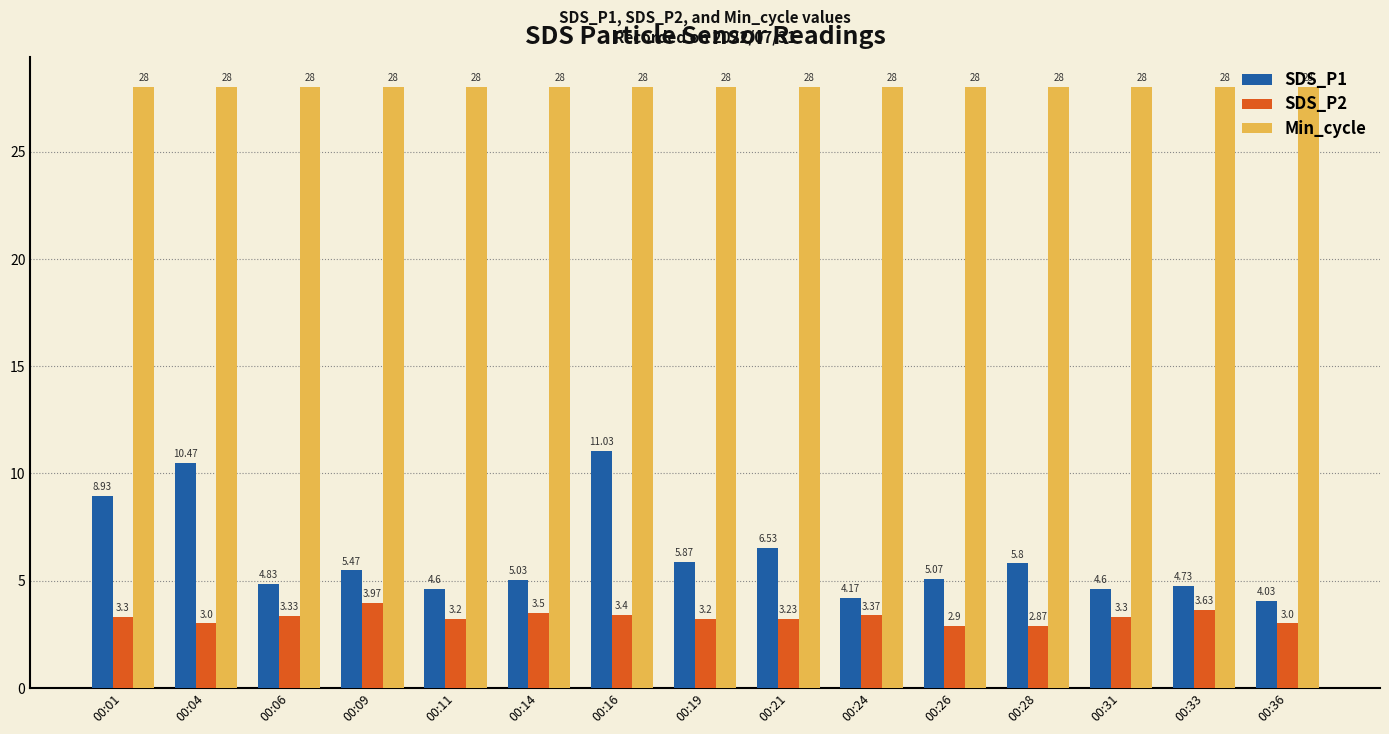

How many values in the SDS_P2 series are below 3?

2